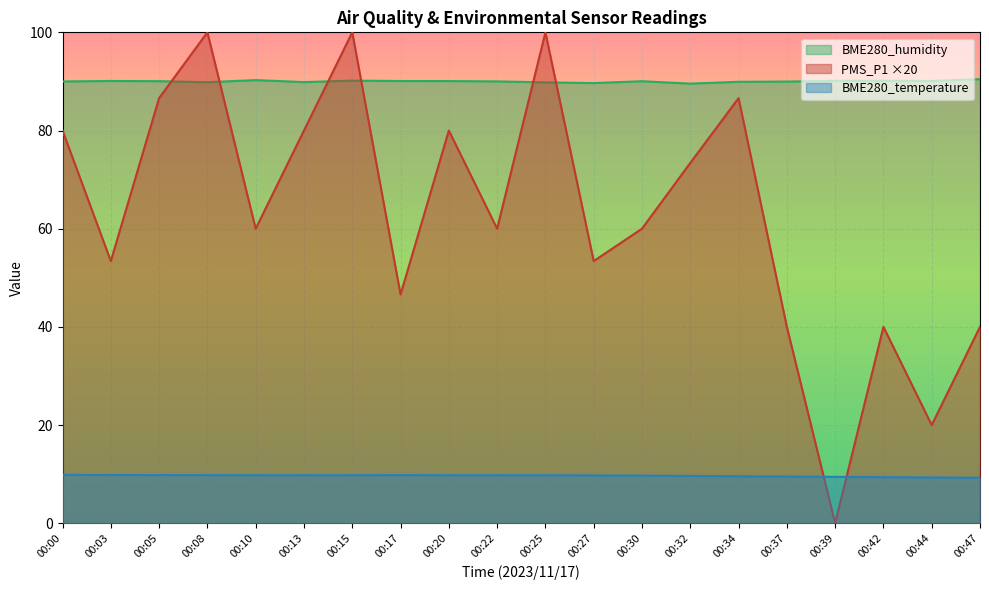

Which series ends up on top after the final intersection of BME280_temperature and PMS_P1?

PMS_P1